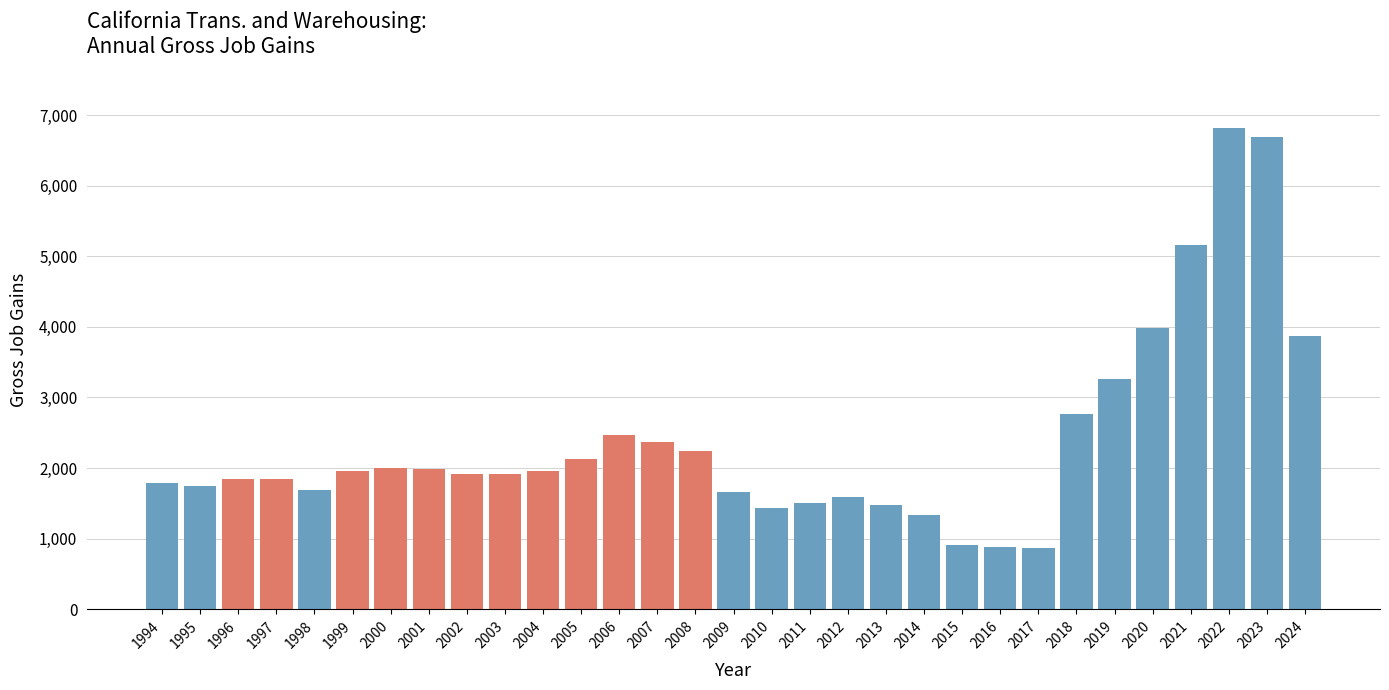

Approximately how many times larger is the value at 2000 compared to 2023?

0.3